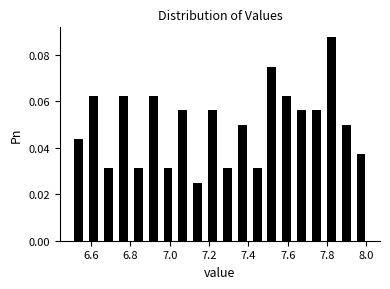

Read against the x-axis, roughly where is the centre of the tallest bar?

7.82